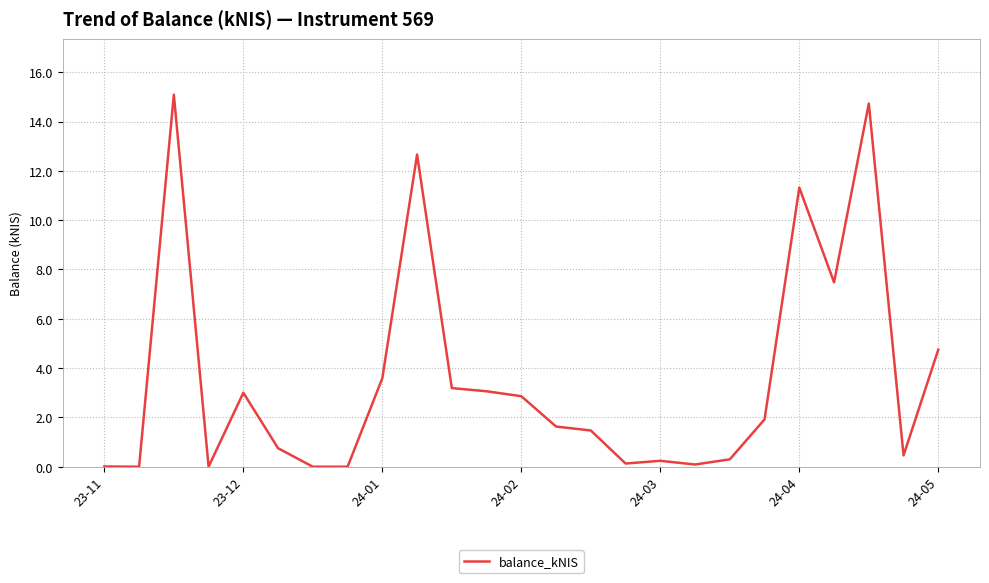

What is the greatest value displayed?

15.1